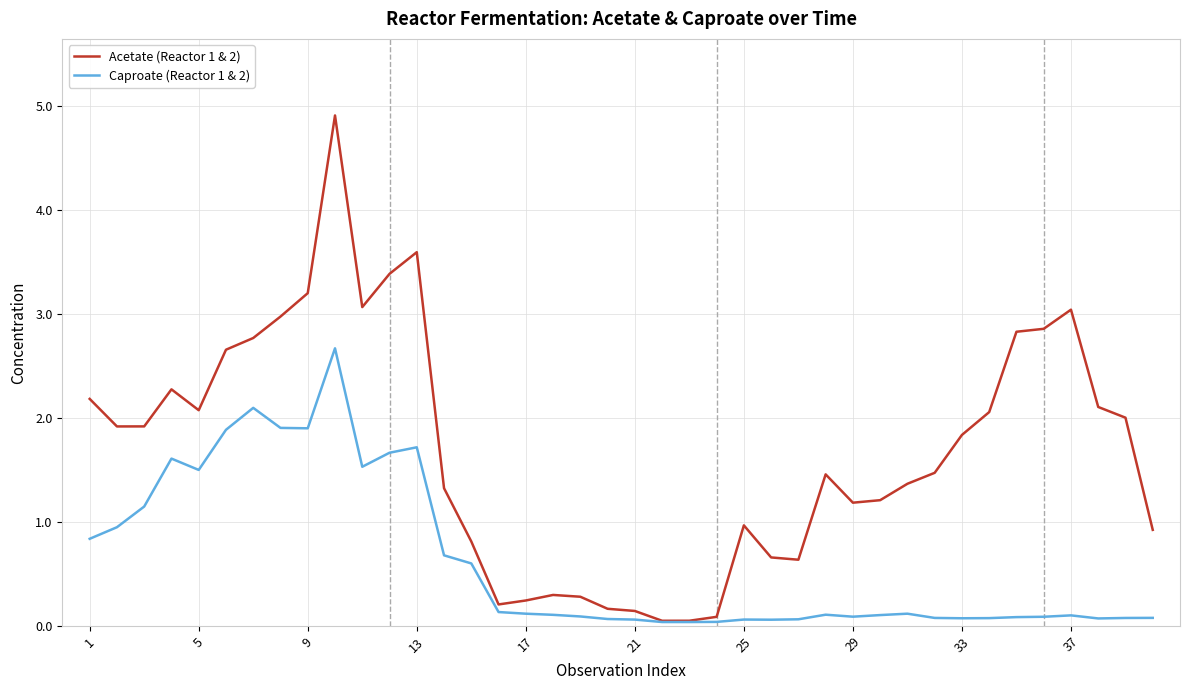

Which series has the widest spread of values?

Acetate (Reactor 1 & 2)